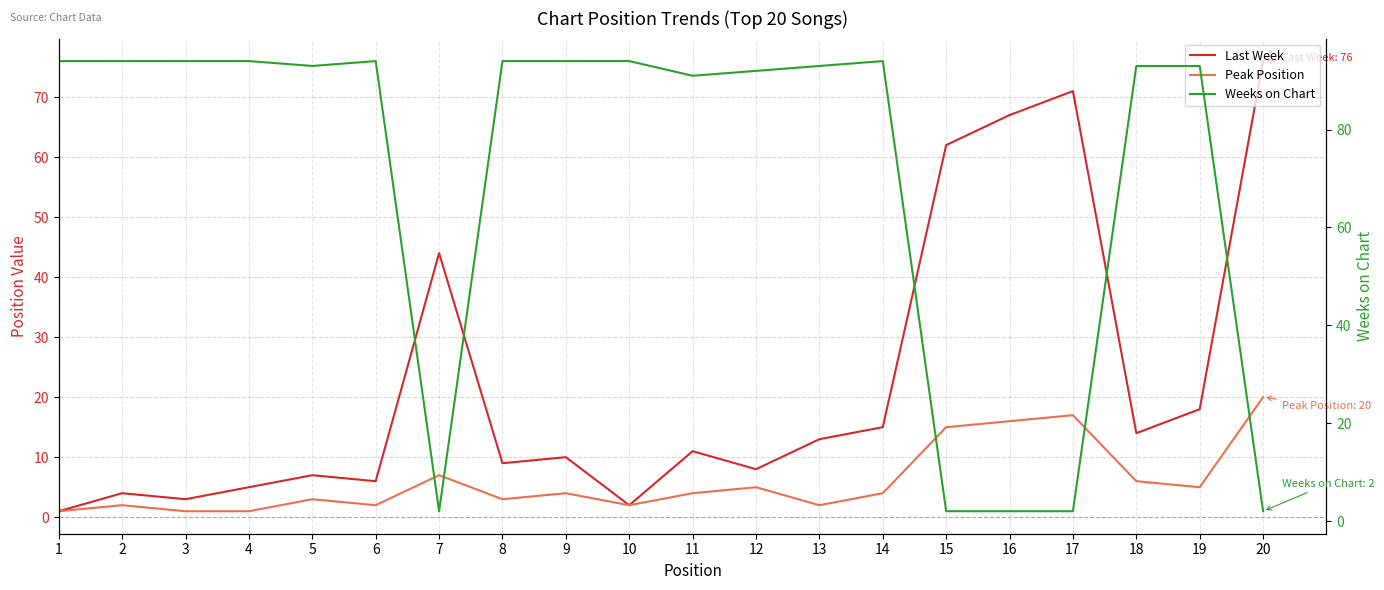

Rank the series by their maximum value, from lowest to highest.

Peak Position, Last Week, Weeks on Chart